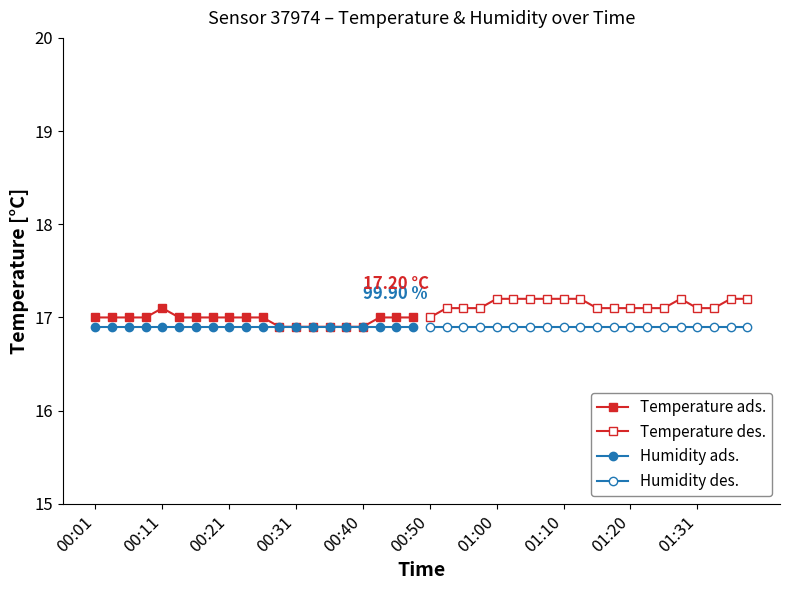

The value of Humidity ads. at 18 is 16.9. True or false?

True